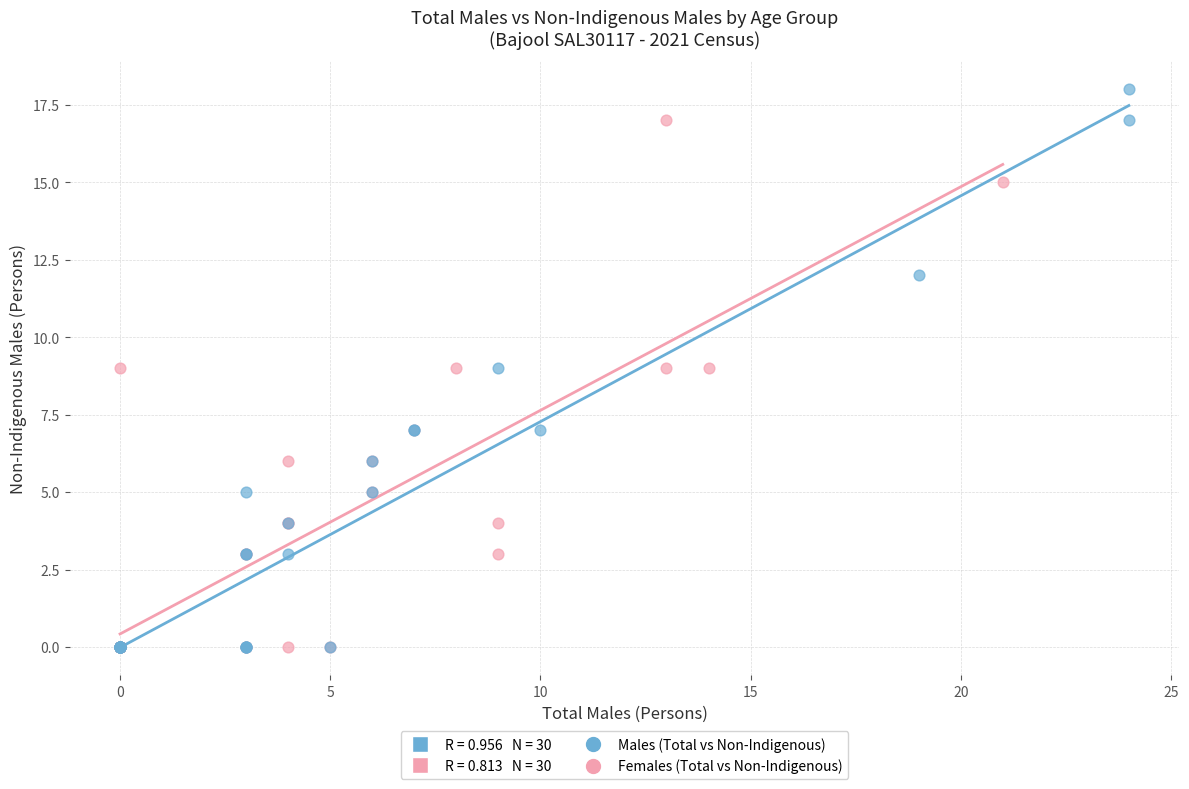

Which series contains the highest Y value?

Males (Total vs Non-Indigenous)